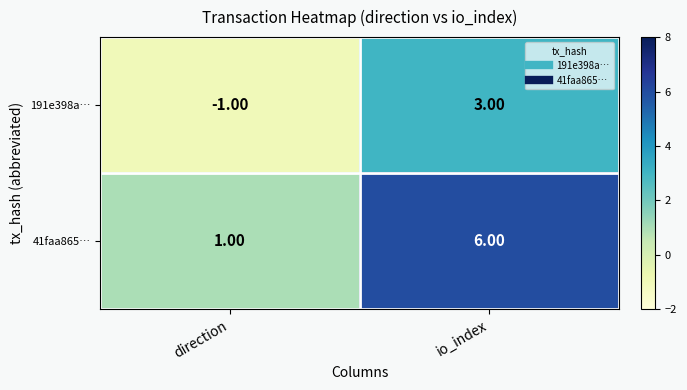

Which series has the largest total across all categories?

41faa865…